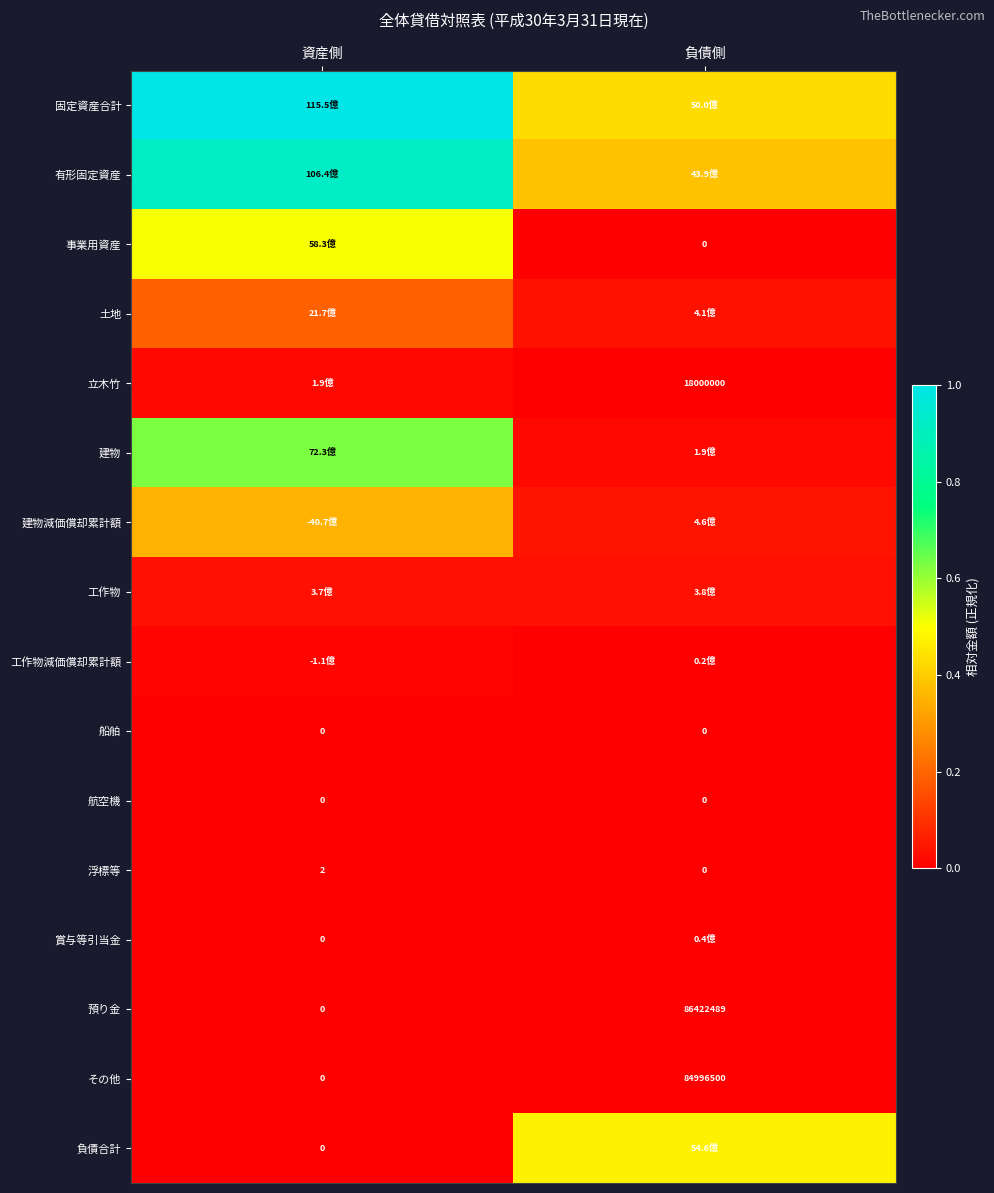

How many distinct data groups are displayed?

16